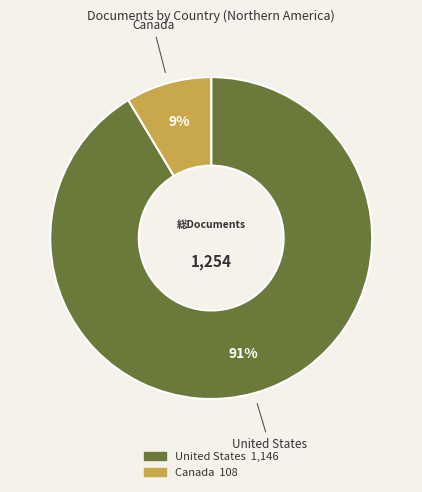

Which category has the biggest portion of the pie?

United States